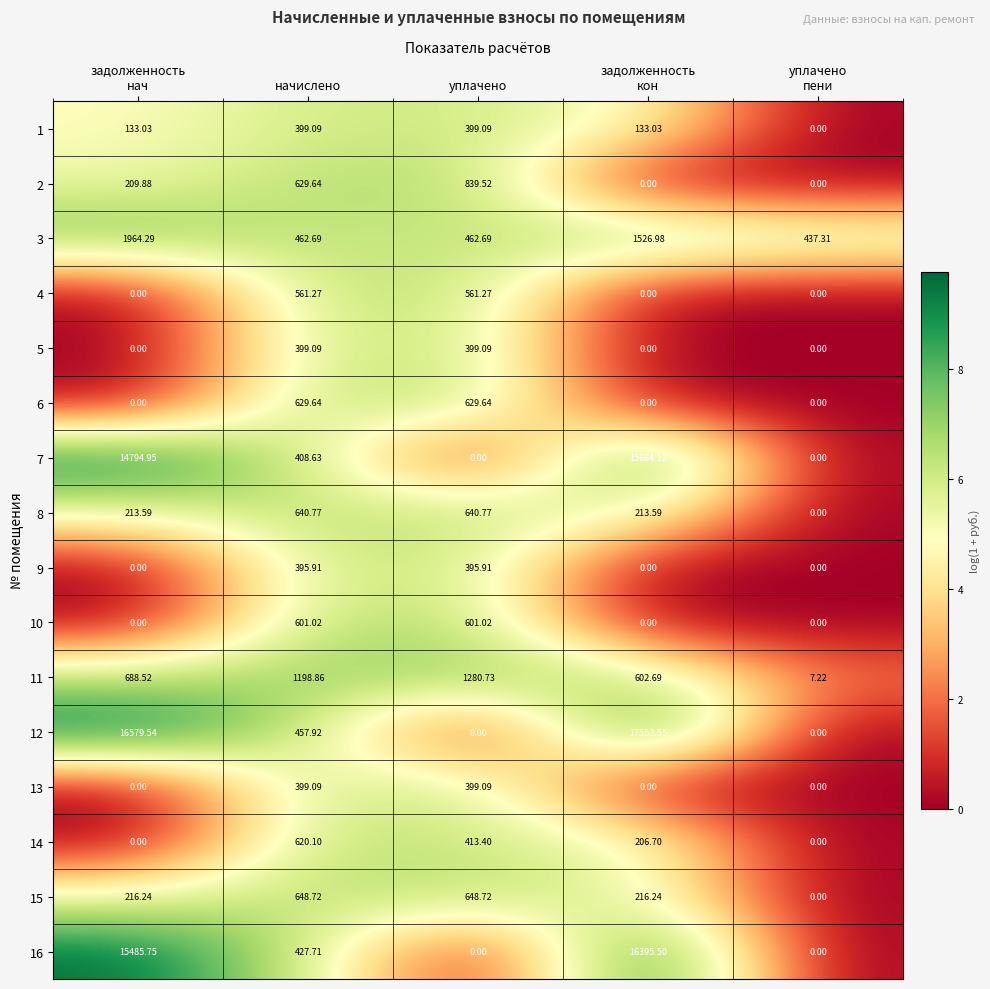

Which series has the largest total across all categories?

12